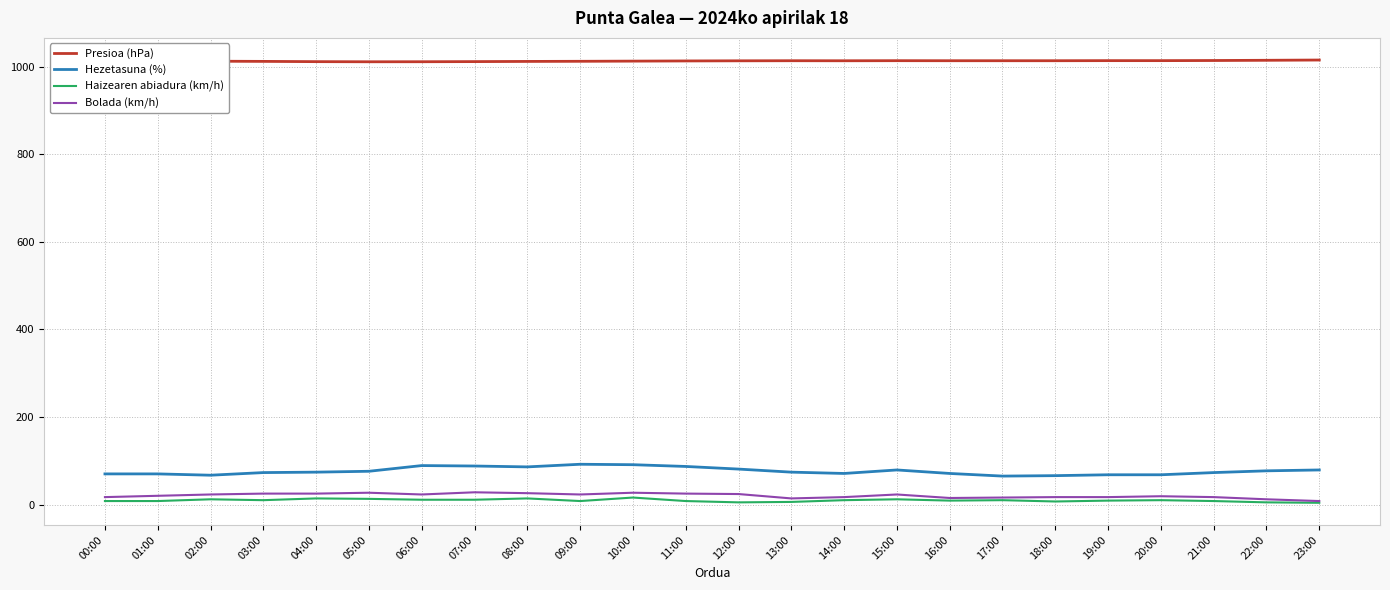

Rank the series at 06:00 from lowest to highest value.

Haizearen abiadura (km/h), Bolada (km/h), Hezetasuna (%), Presioa (hPa)